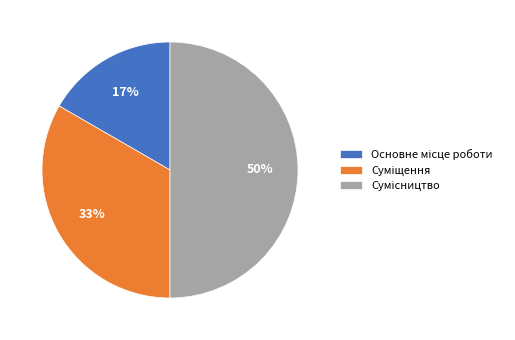

To the nearest percent, what is the difference between the largest and smallest slice percentages?

33%